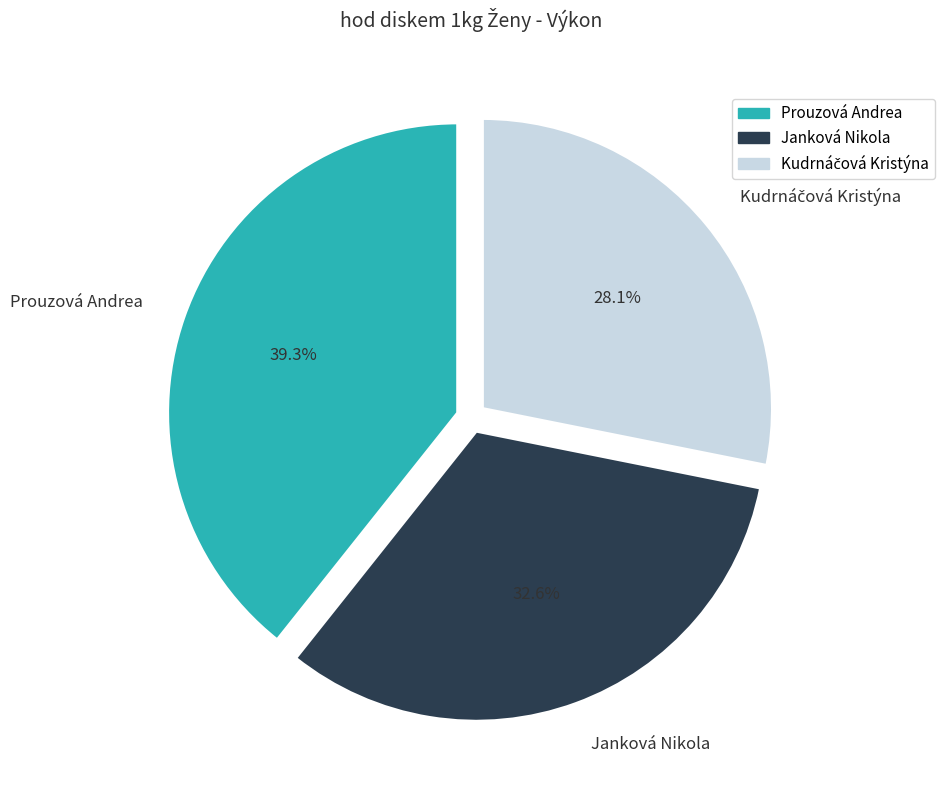

How many segments does this pie chart have?

3